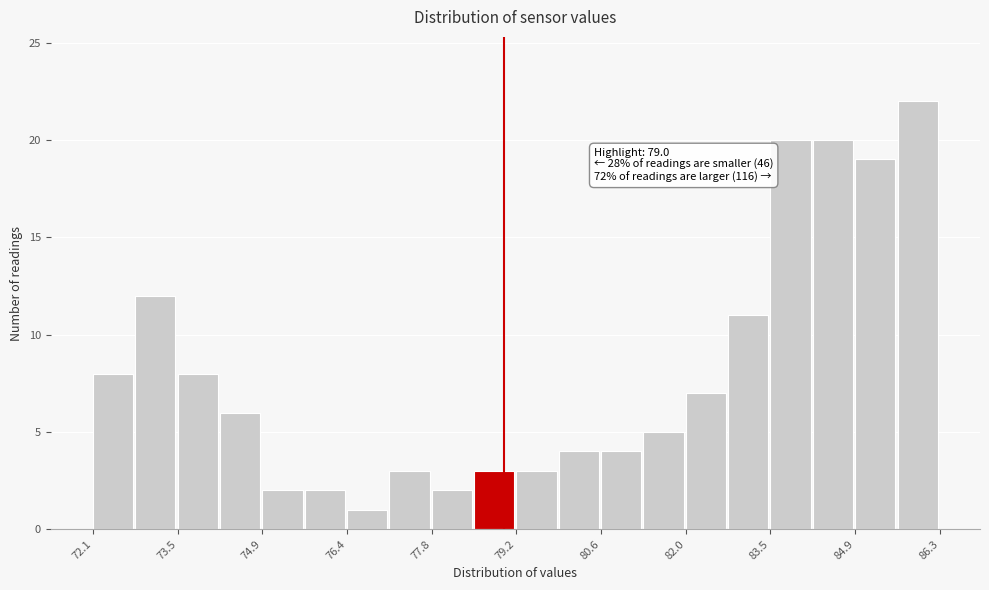

Around what value on the x-axis is the tallest bar? Give the approximate position of its centre, as read against the axis.

86.0